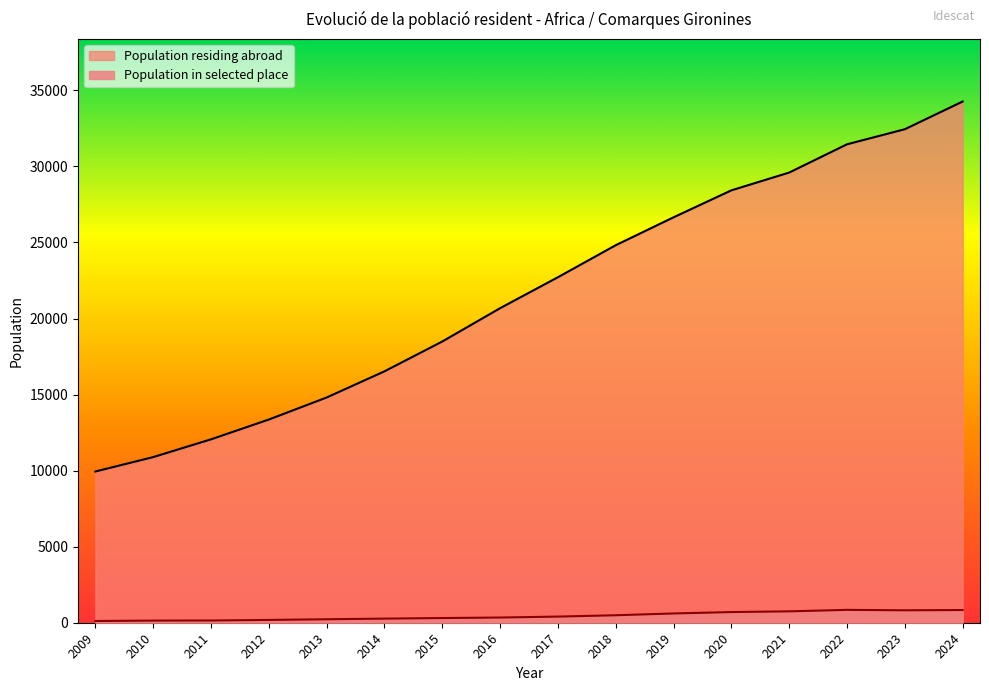

Reading right to left, transcribe all the data shown in this chart.

34269	32447	31456	29598	28429	26656	24822	22716	20681	18490	16529	14809	13360	12058	10890	9943